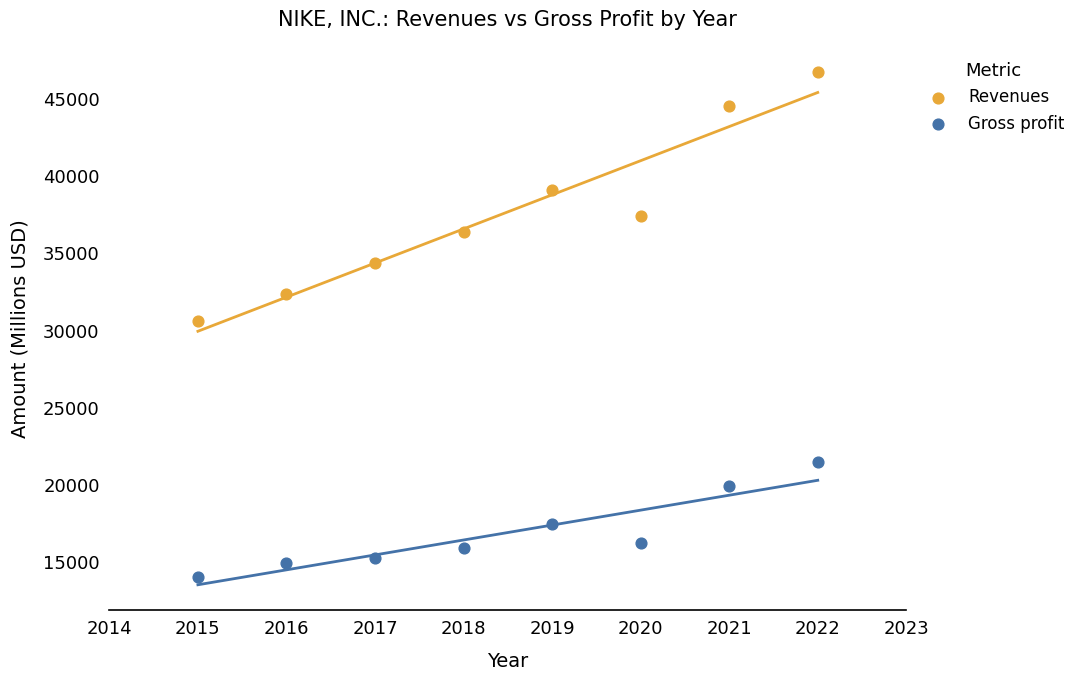

Which series has the largest Y range (max minus min)?

Revenues